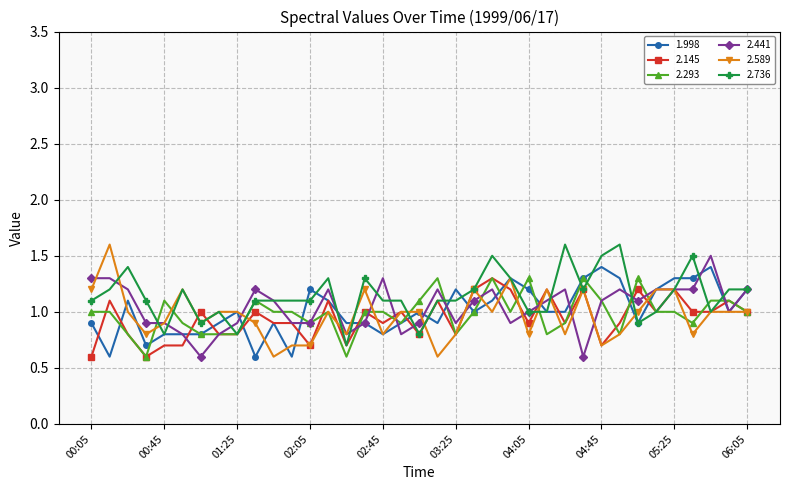

What is the smallest value displayed?

0.6